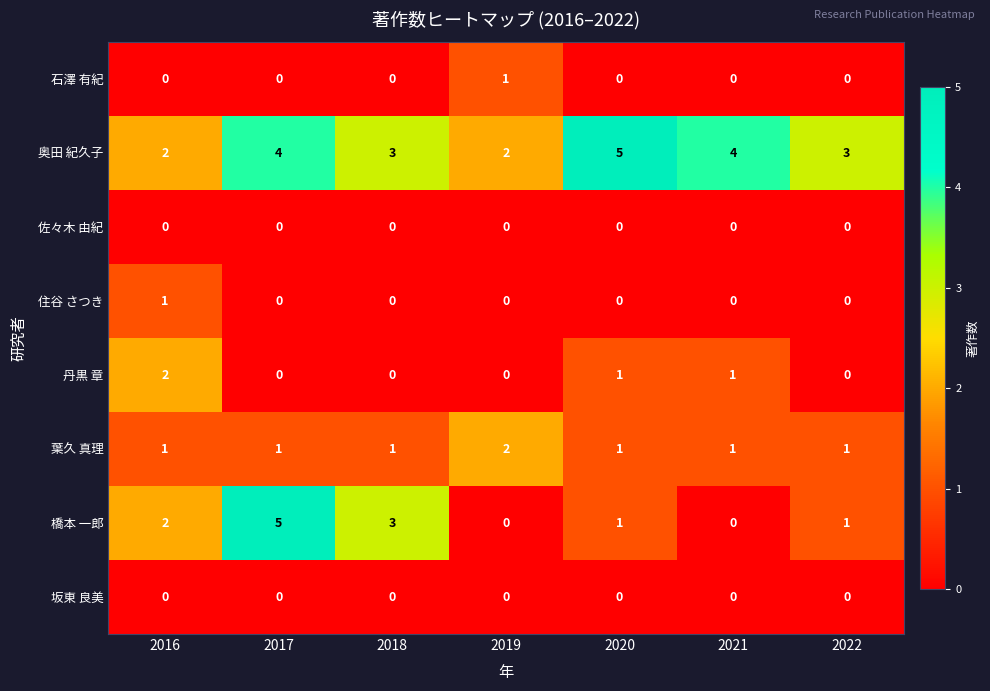

Which series has the widest spread of values?

橋本 一郎